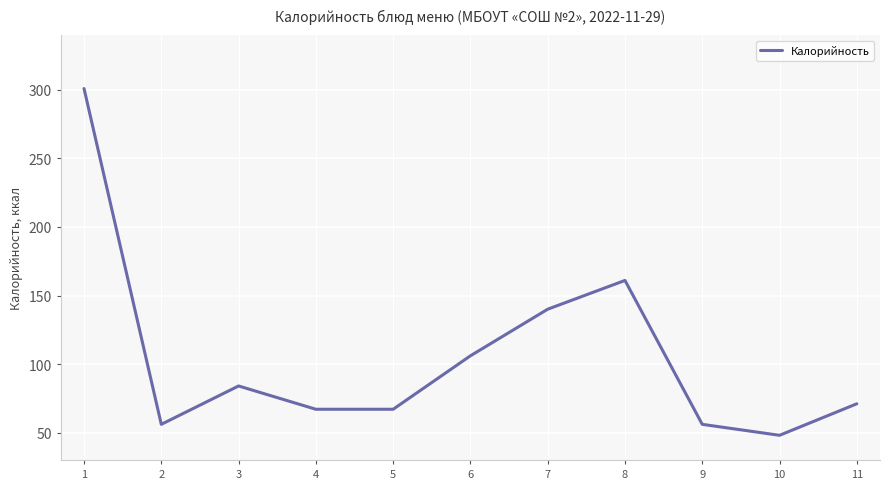

Which label corresponds to the largest value in the chart?

1